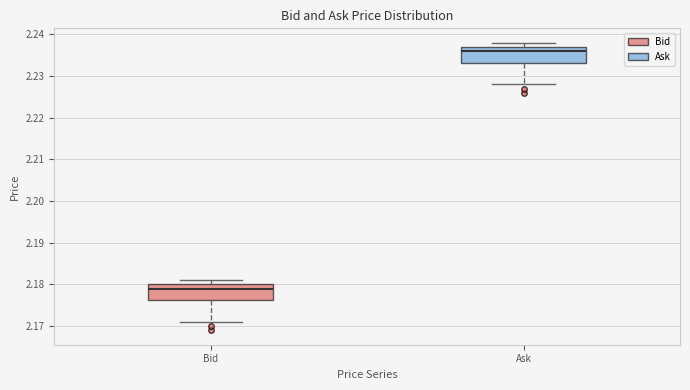

Where does the median line of the box for Bid sit on the y-axis? The values are not printed on the chart, so give them approximately, as read against the axis.

2.179